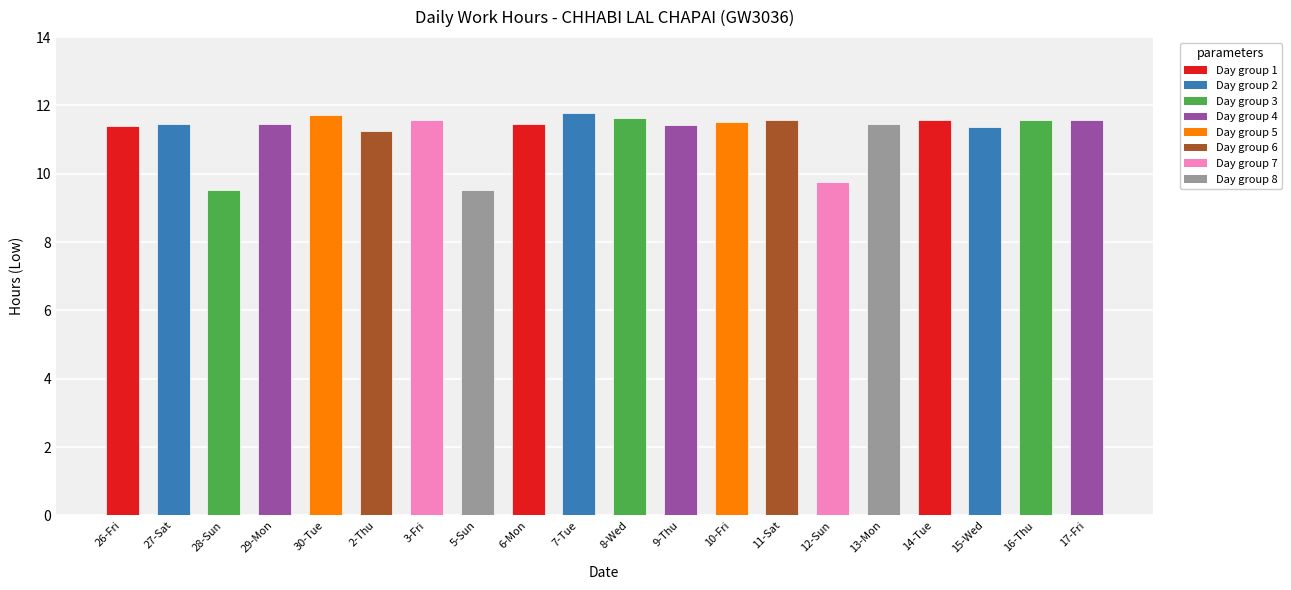

What is the difference between the values at 9-Thu and 11-Sat?

0.2